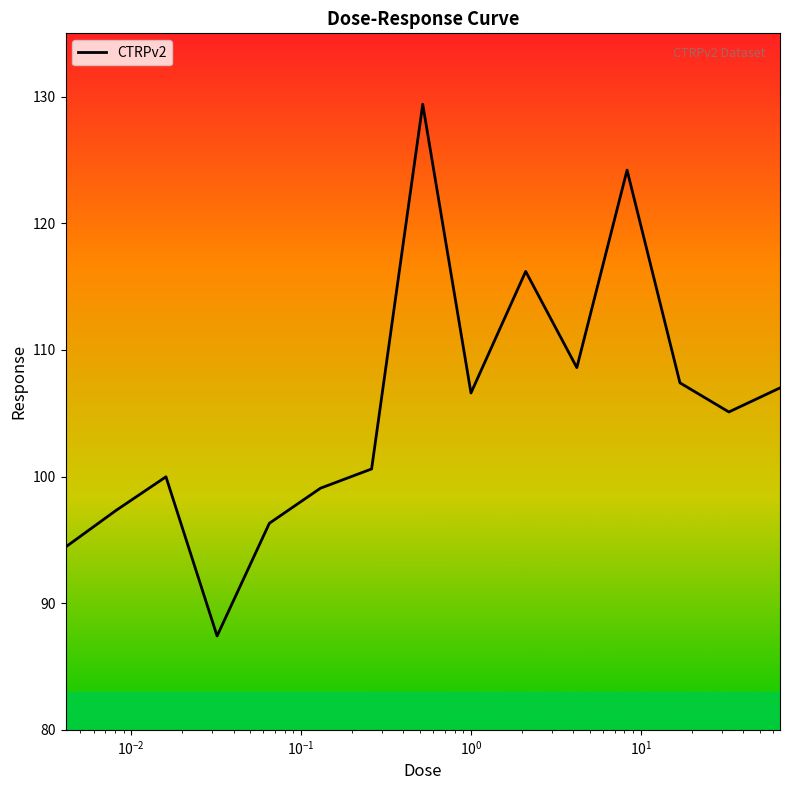

What is the greatest value displayed?

129.4